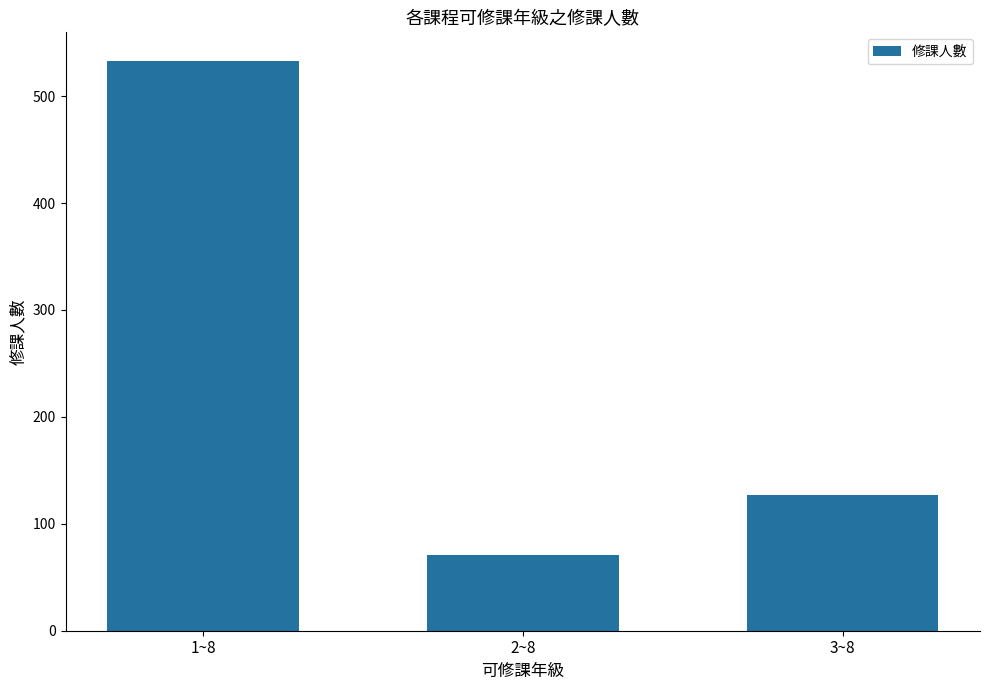

Rank the categories by value from lowest to highest.

2~8, 3~8, 1~8